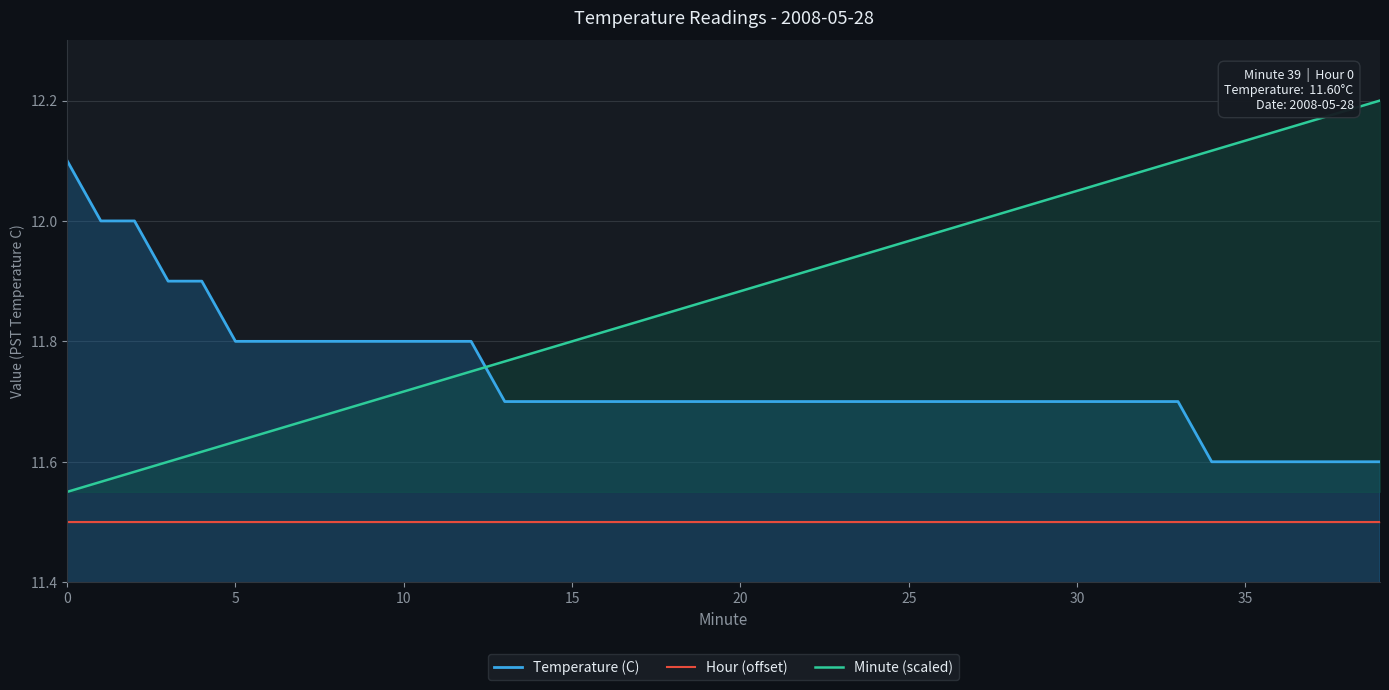

The Minute (scaled) series shows 11.9 at 23. True or false?

True